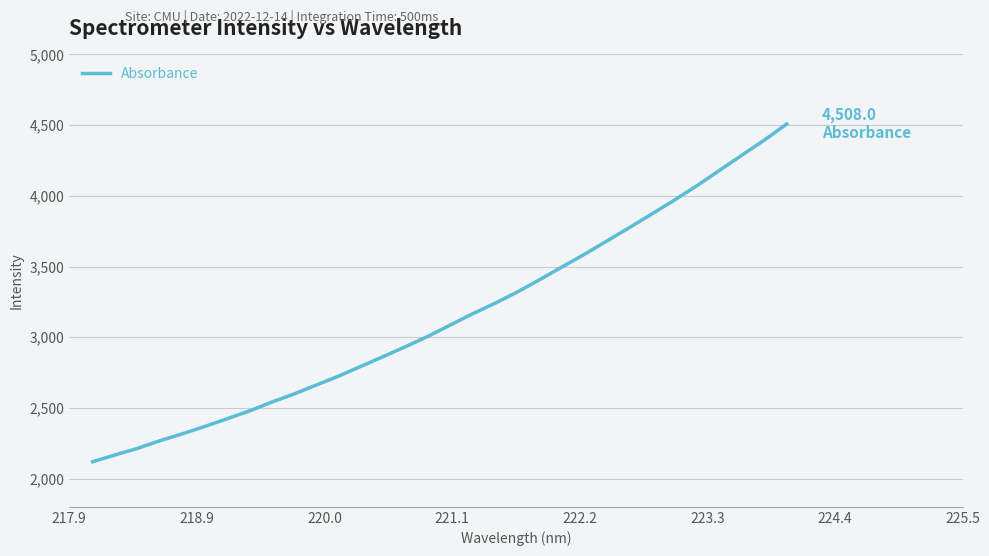

What is the difference between the maximum and minimum values?

2388.7